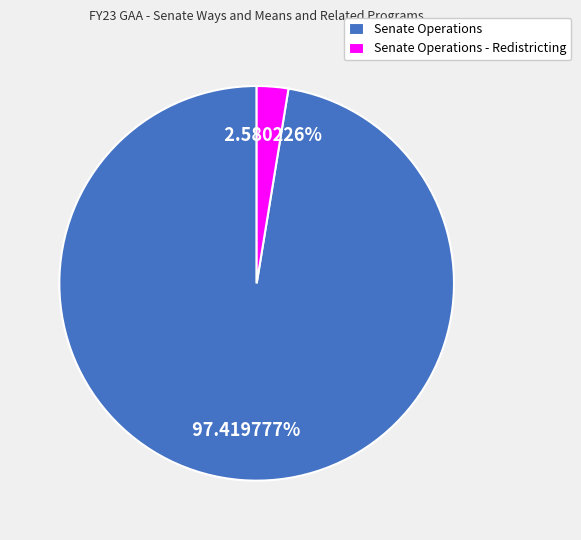

Rank the categories by value from highest to lowest.

Senate Operations, Senate Operations - Redistricting